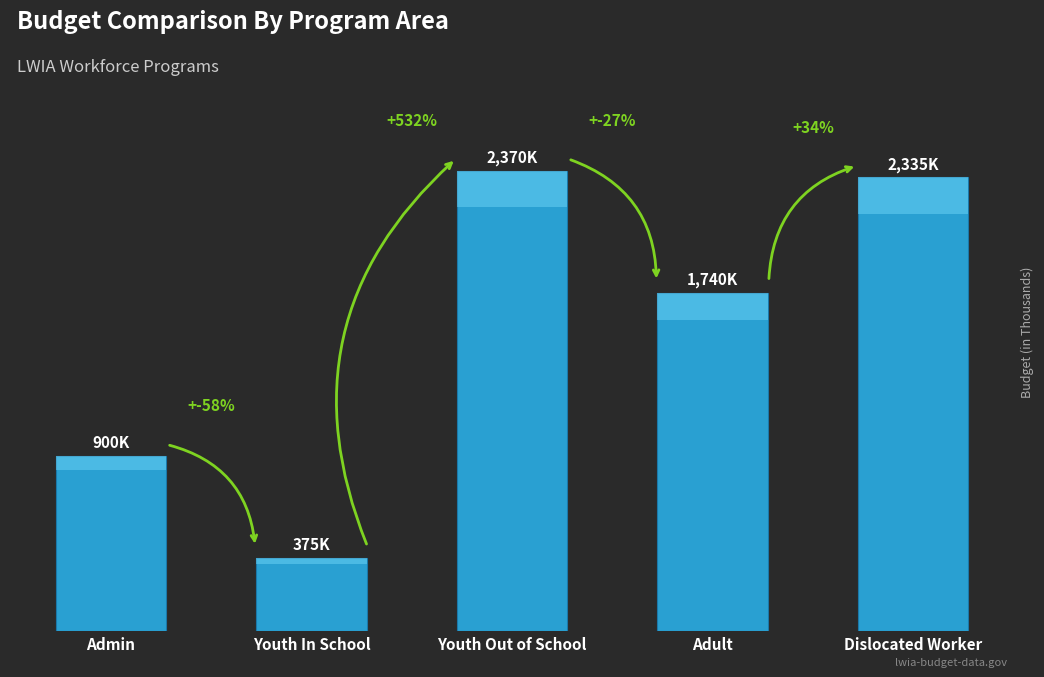

At which category does the chart reach its minimum across all series?

Youth In School